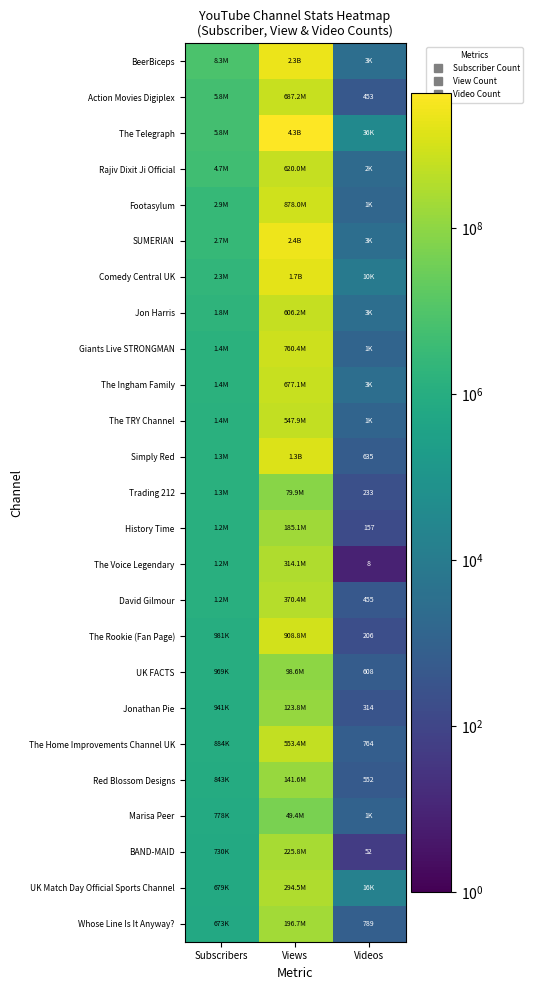

What is the average value of the SUMERIAN series?

795397857